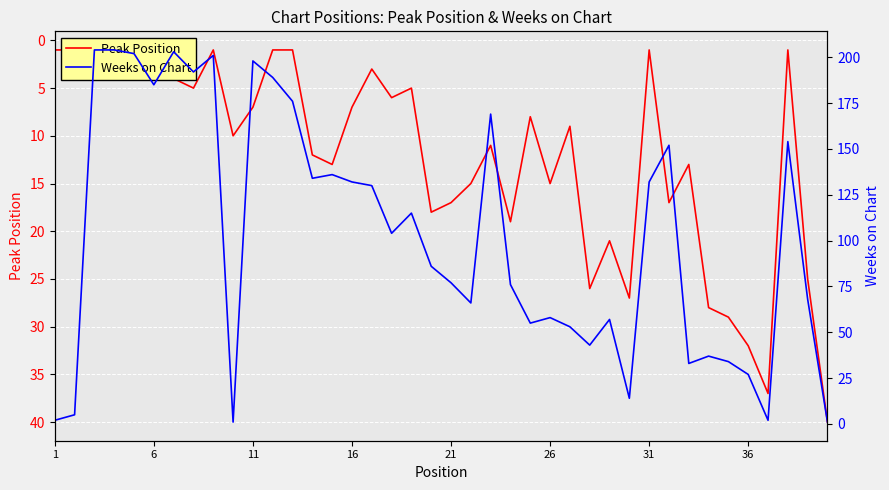

What is the total value across all series at 36?

59